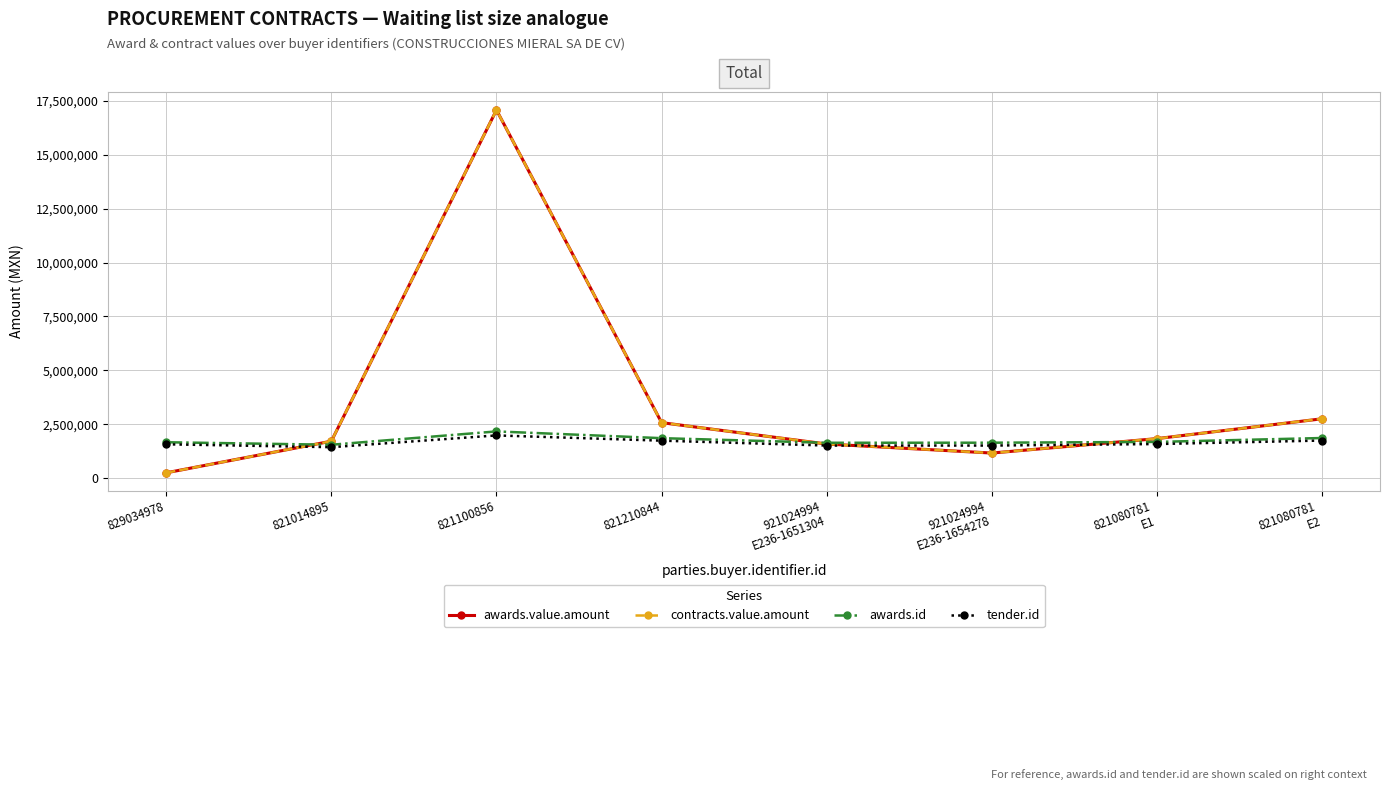

Does the chart have visible grid lines?

Yes